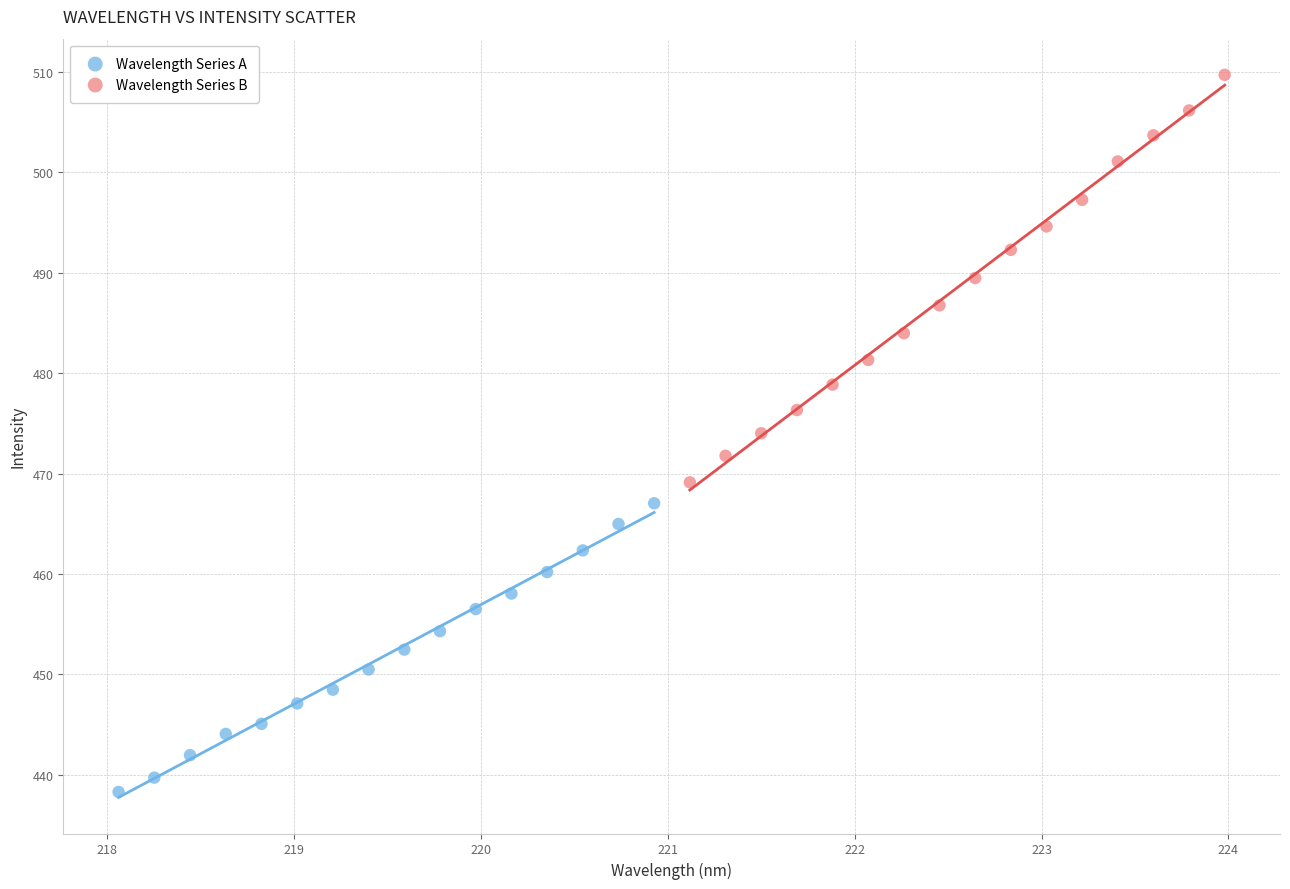

Which series contains the highest Y value?

Wavelength Series B